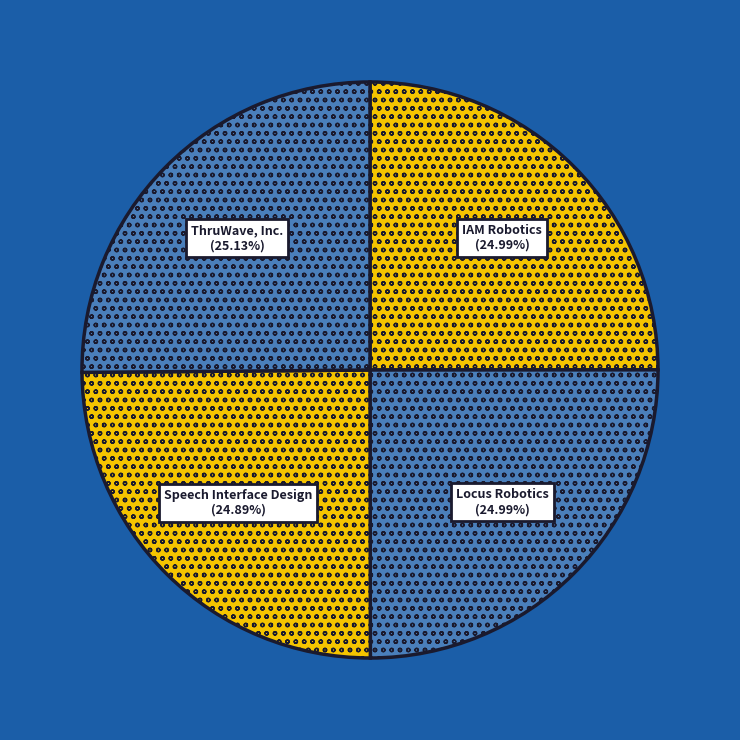

Does any single category account for the majority?

No